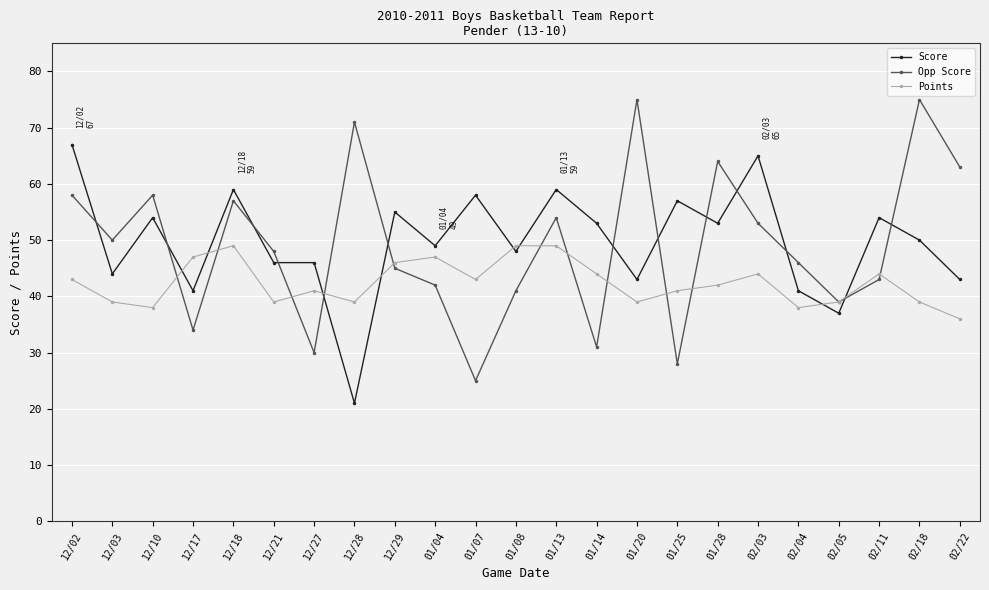

Rank the series at 12/02 from highest to lowest value.

Score, Opp Score, Points